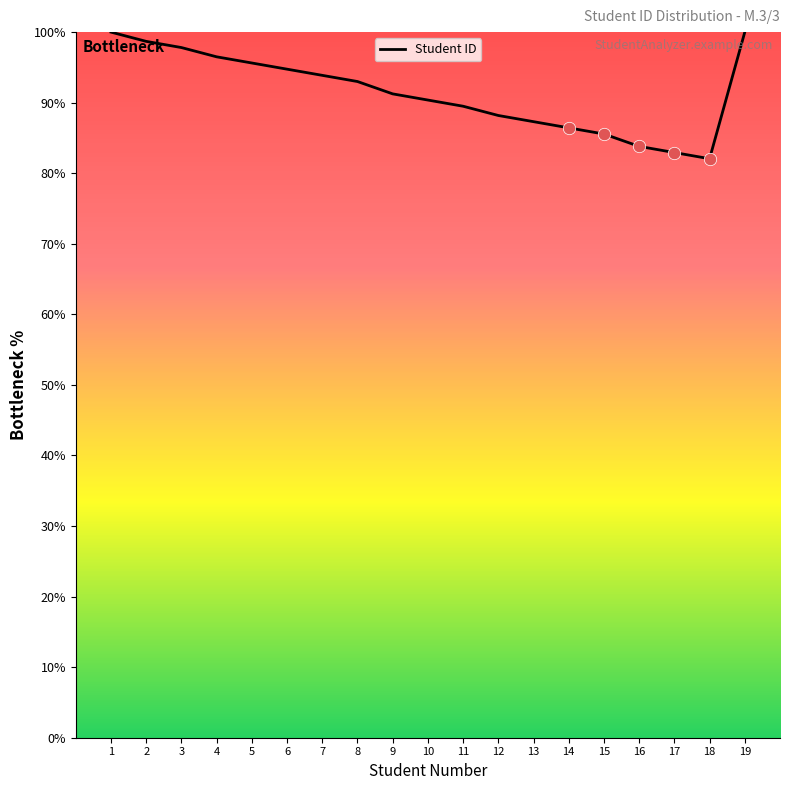

Approximately how many times larger is the value at 3 compared to 14?

1.1